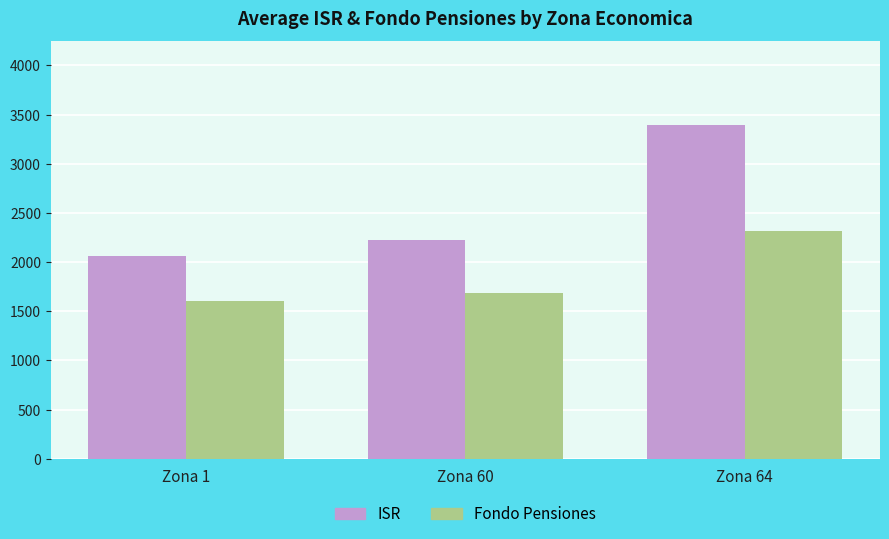

Which series has the largest total across all categories?

ISR